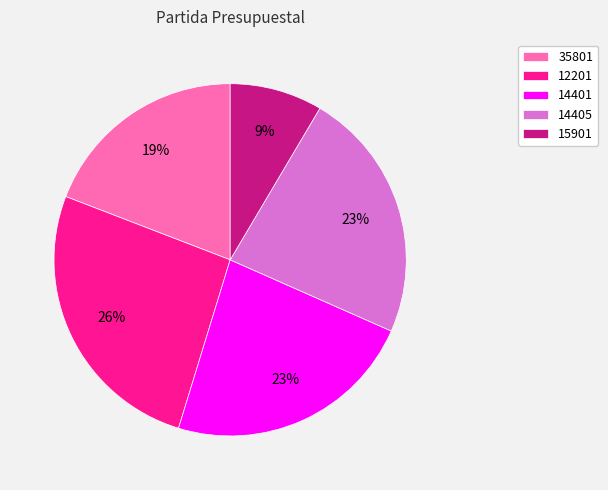

To the nearest percent, what is the average slice percentage?

20%